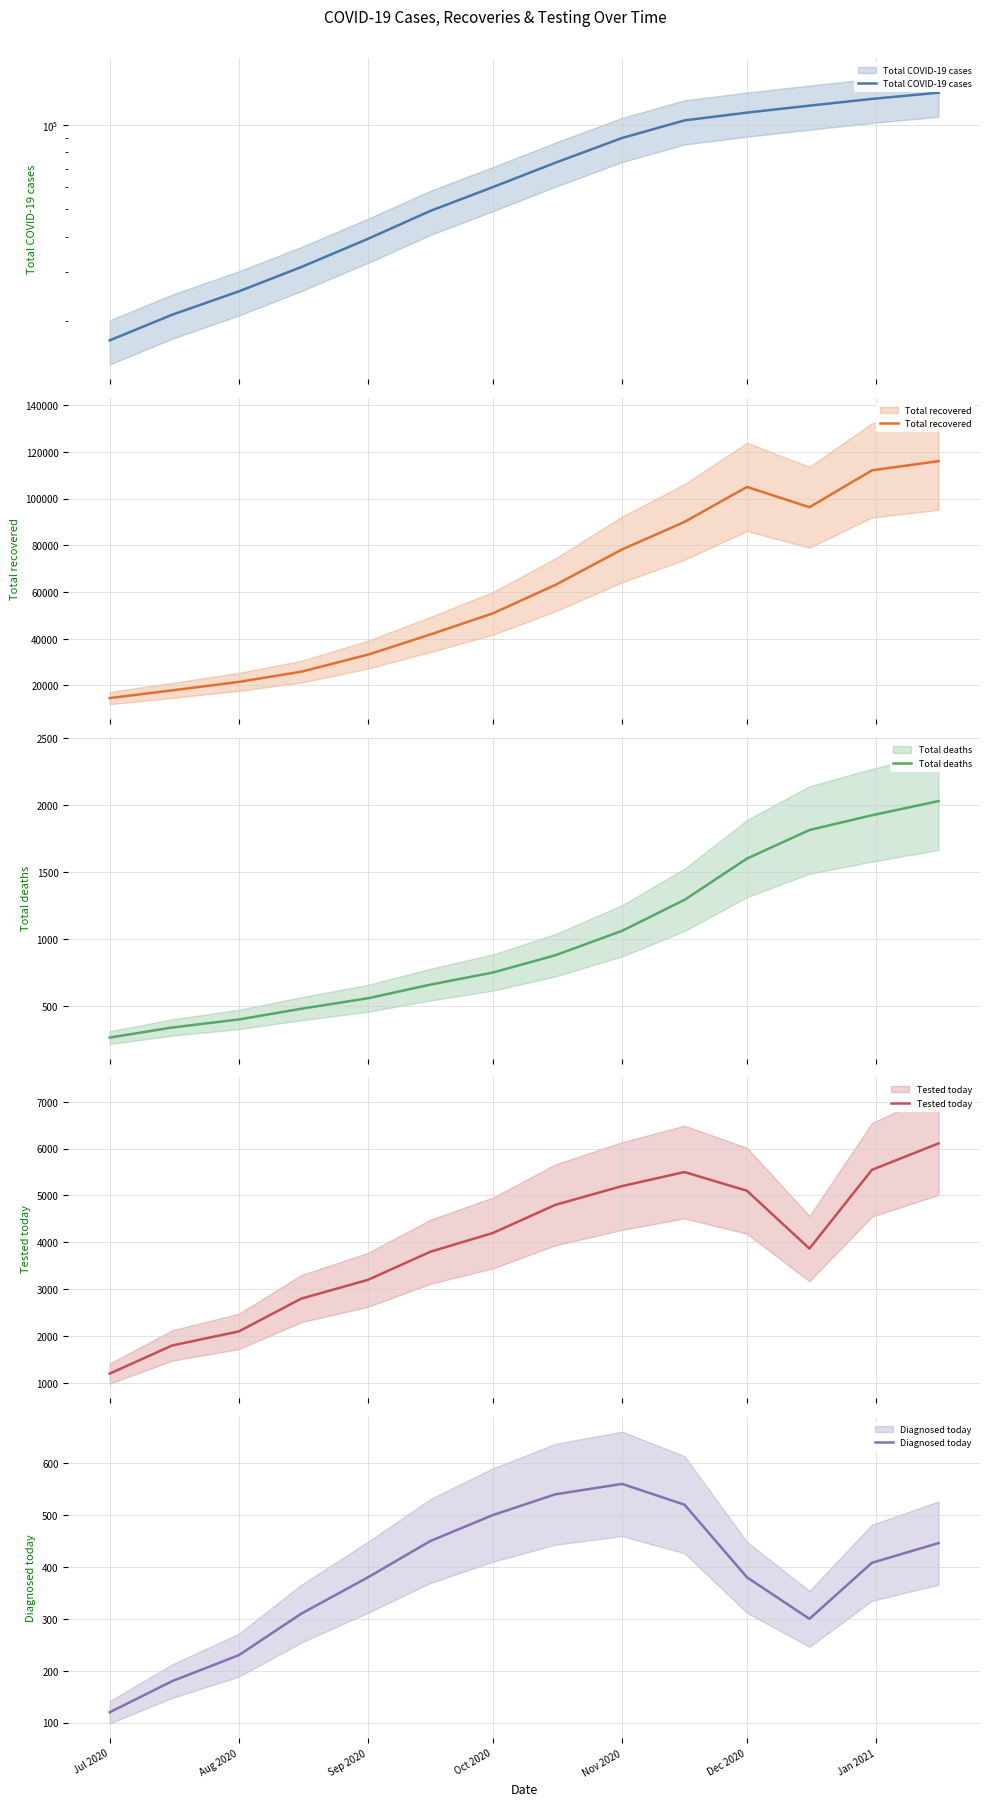

What is the difference between the highest and lowest values at Oct 2020?

59615